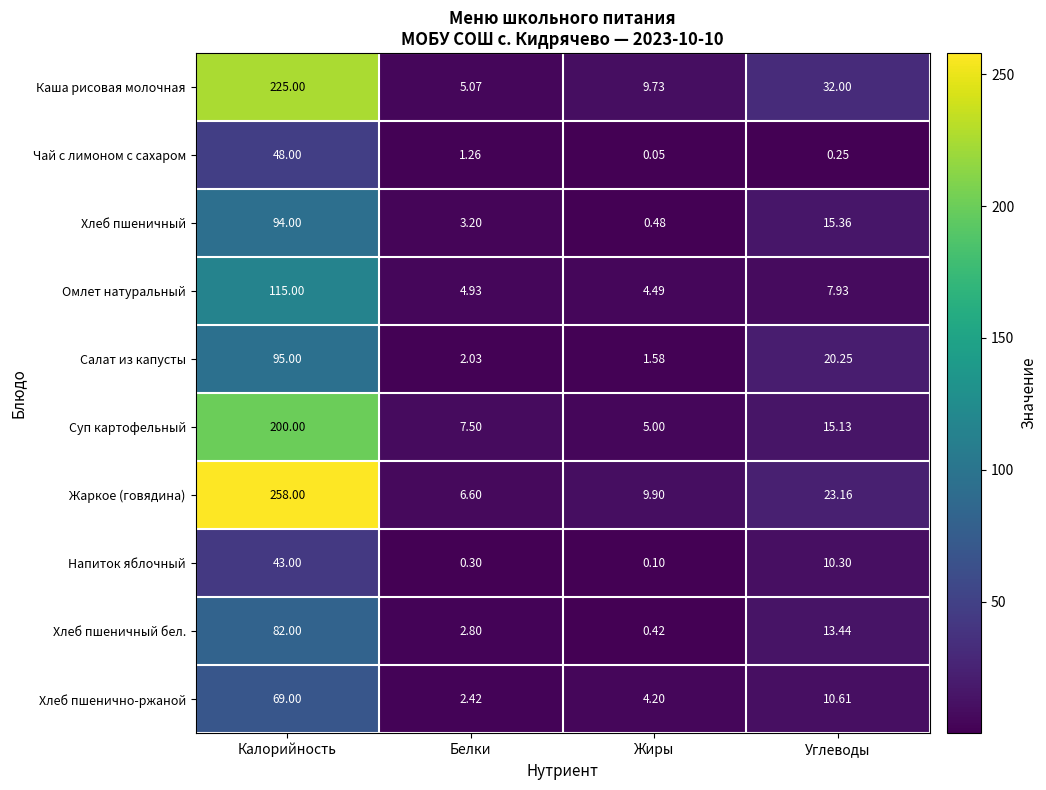

Which series has the largest total across all categories?

Жаркое (говядина)